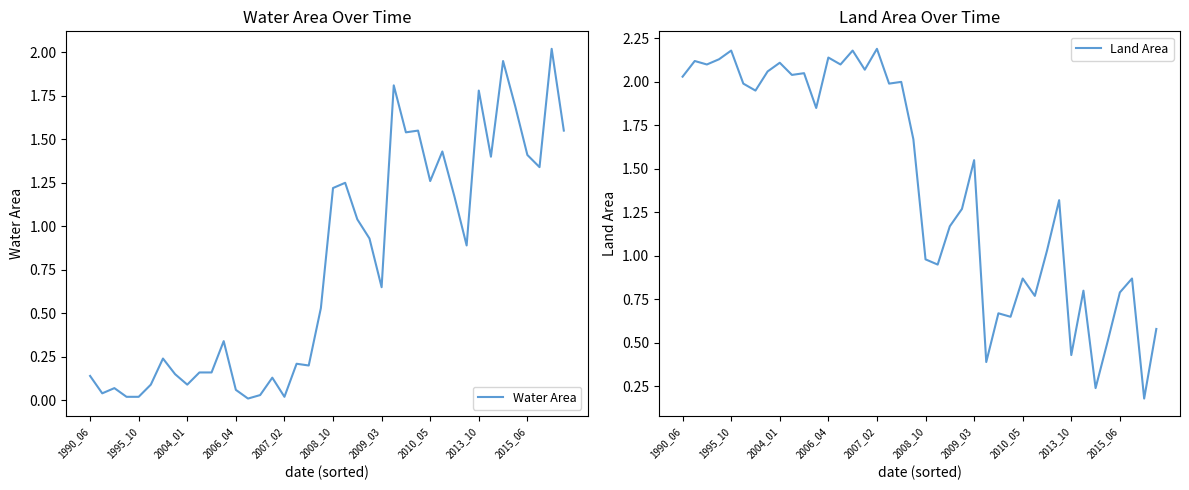

Rank the categories by Land Area value from lowest to highest.

38, 34, 25, 32, 35, 39, 27, 26, 29, 36, 33, 28, 37, 21, 20, 30, 22, 23, 31, 24, 19, 11, 2009_03, 2008_10, 17, 18, 1990_06, 2015_06, 10, 2010_05, 15, 2004_01, 13, 2013_10, 1995_10, 2006_04, 12, 2007_02, 14, 16